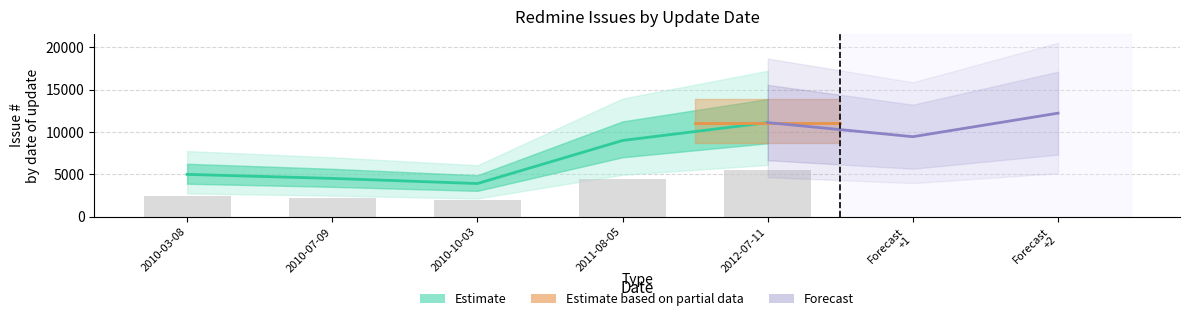

What is the difference between the values at 2012-07-11 and 2010-07-09?

6583